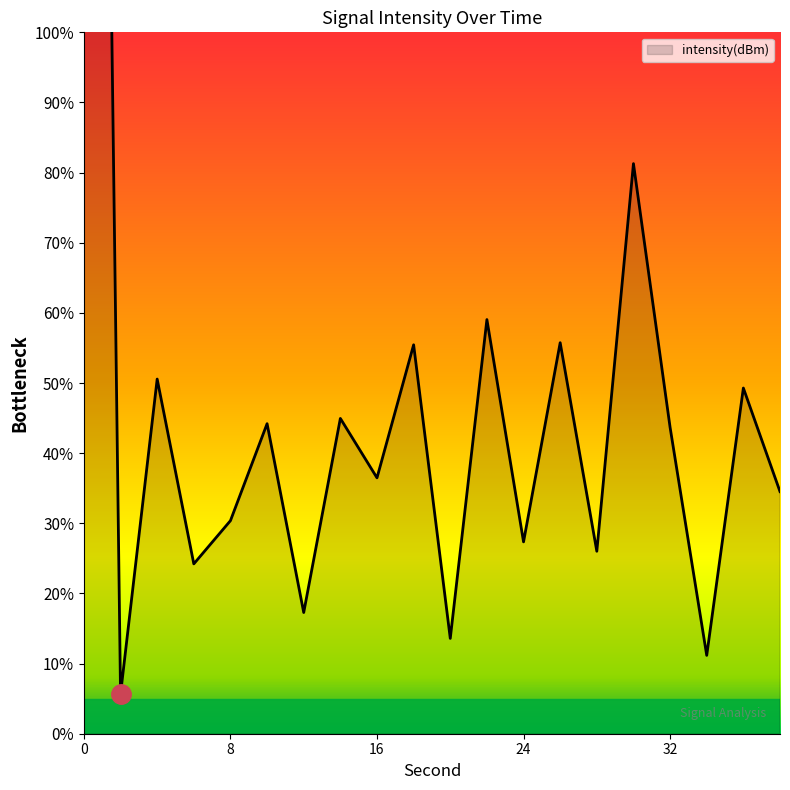

At which category does the data reach its first local valley?

2